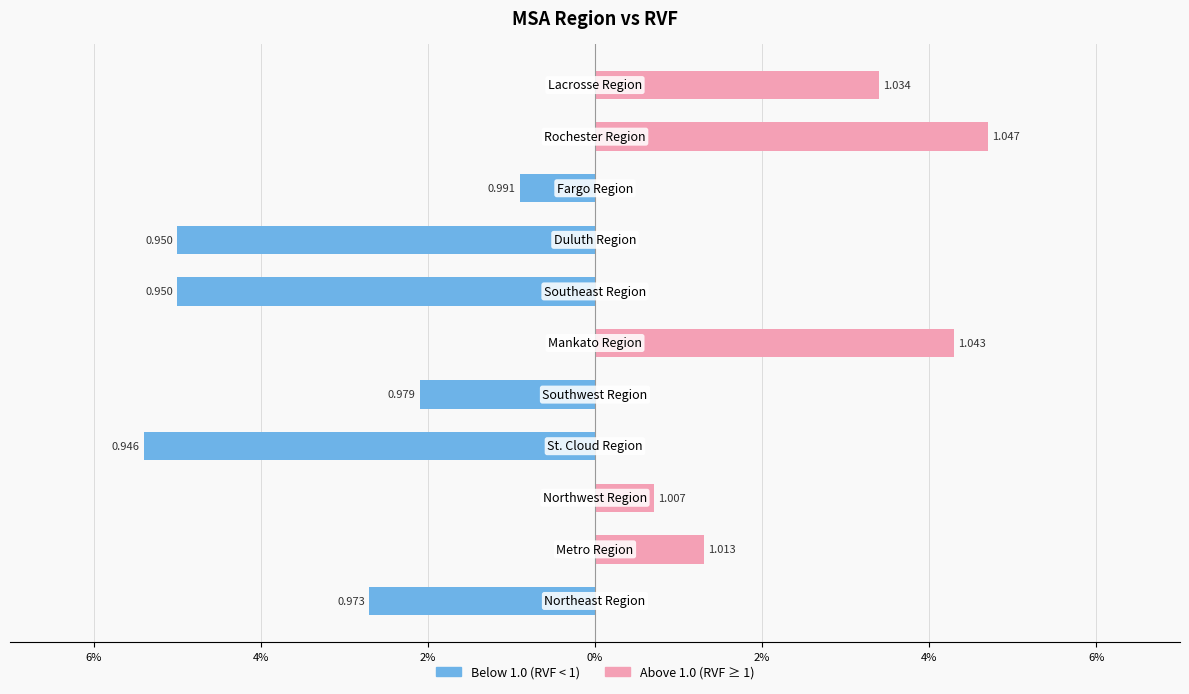

At how many categories does at least one series exceed 0?

5